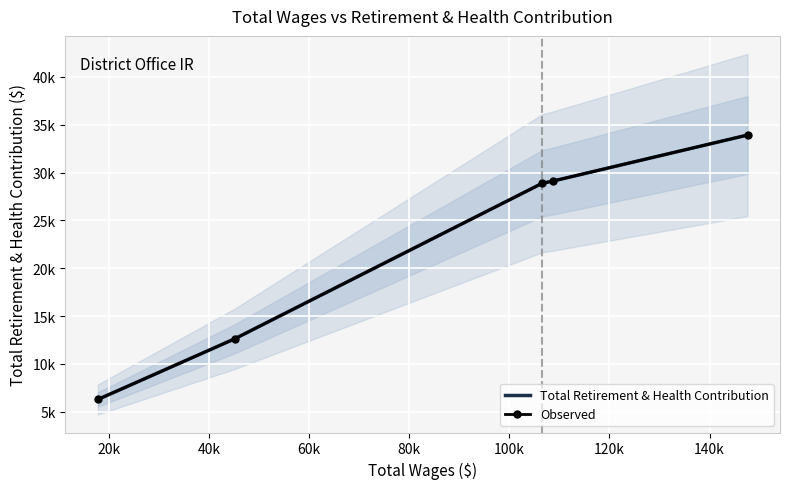

True or false: Observed and Total Retirement & Health Contribution cross at least once.

False